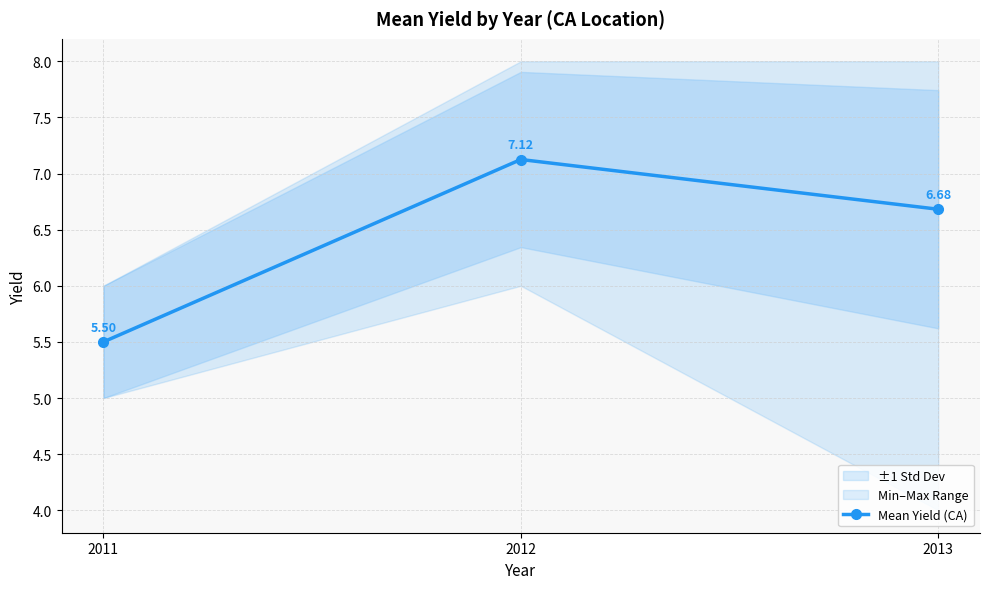

Is it true that the value at 2011 is 2.4?

False